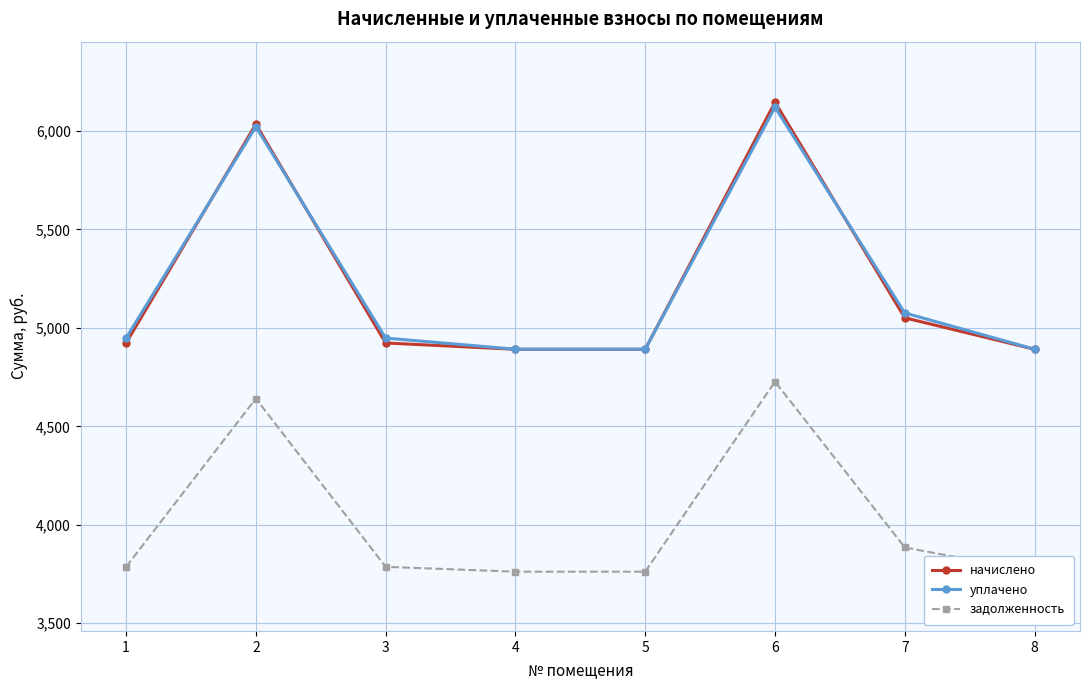

True or false: начислено has a value of 6969.2 at 5.

False